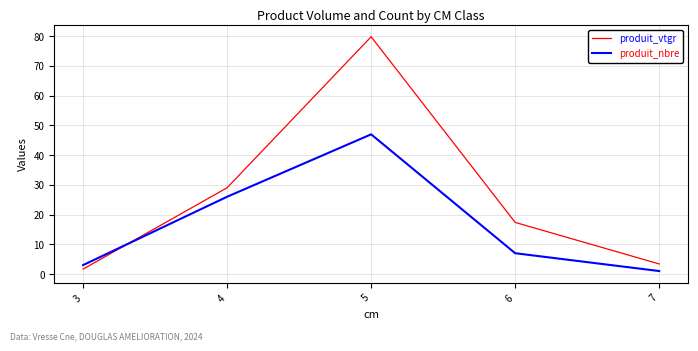

True or false: produit_vtgr and produit_nbre intersect in this chart.

True